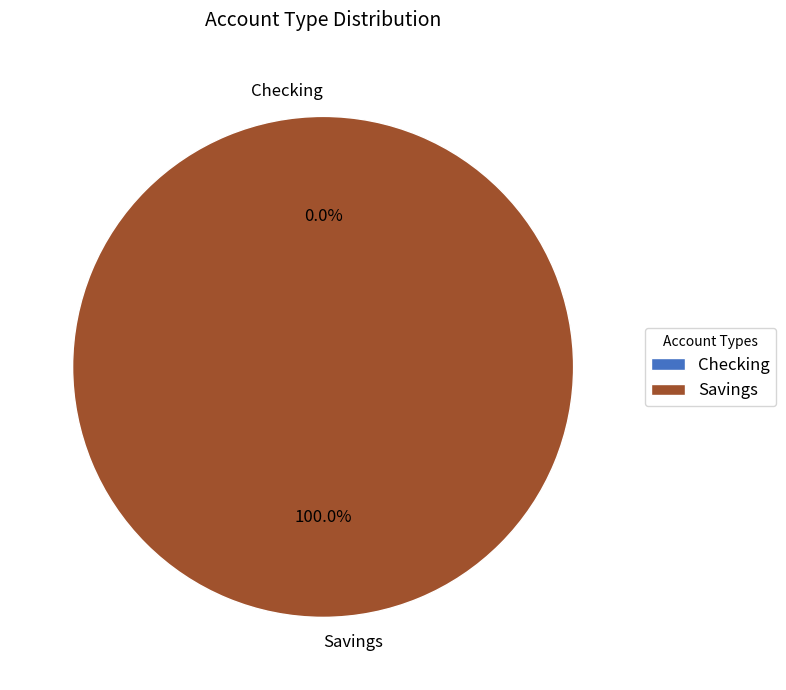

Count the number of slices in the pie.

2